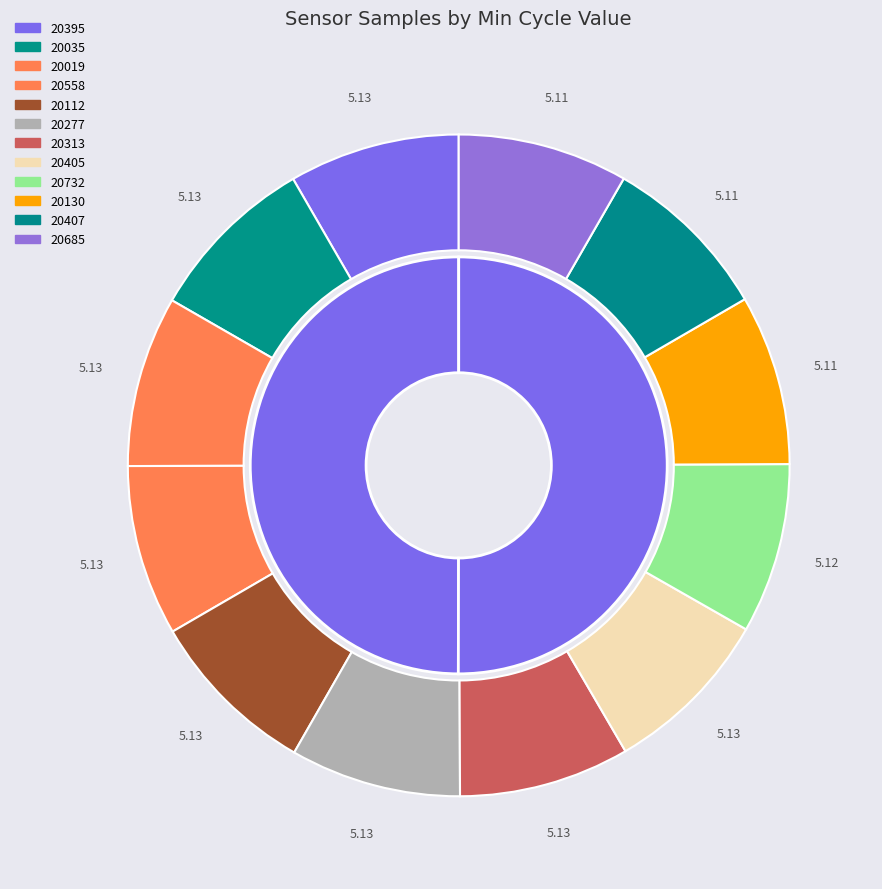

Combined, what portion of the pie is 20019 and 20407?

16.7%